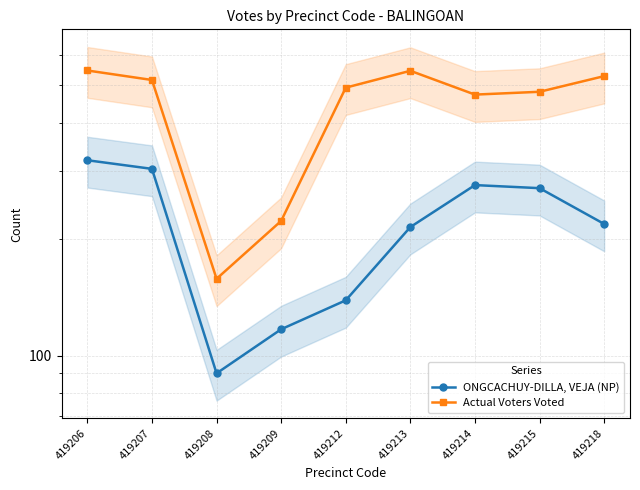

Which label corresponds to the smallest value in the chart?

419208